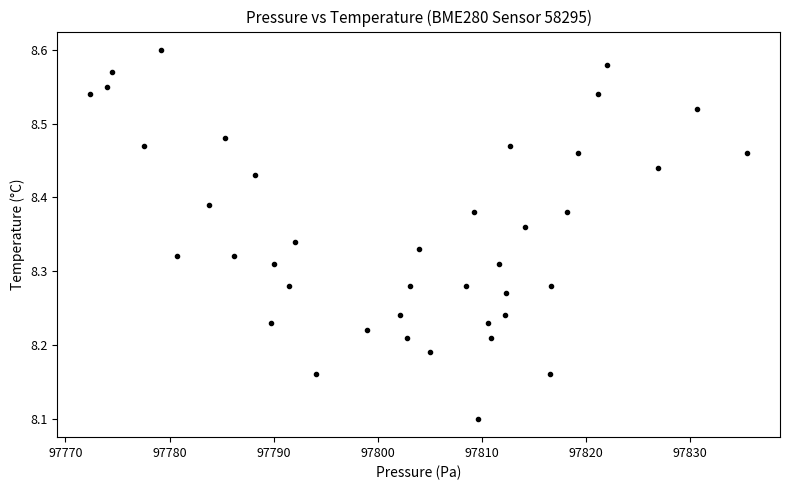

What Y value in the scatter plot is closest to 8?

8.1